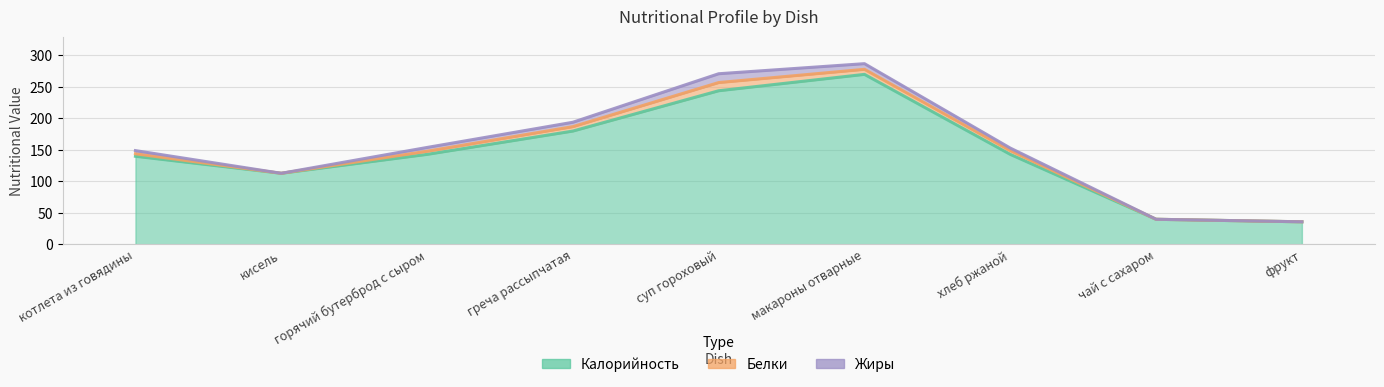

What position from the left is греча рассыпчатая?

4